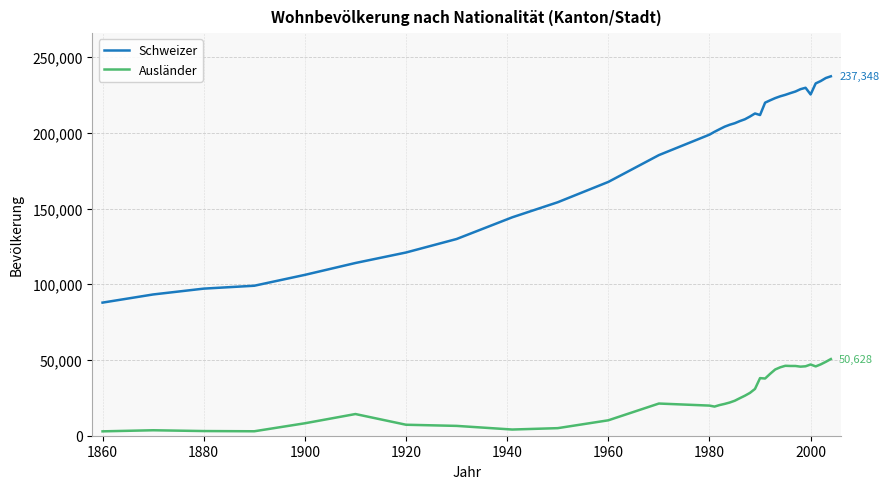

Which series has the widest spread of values?

Schweizer